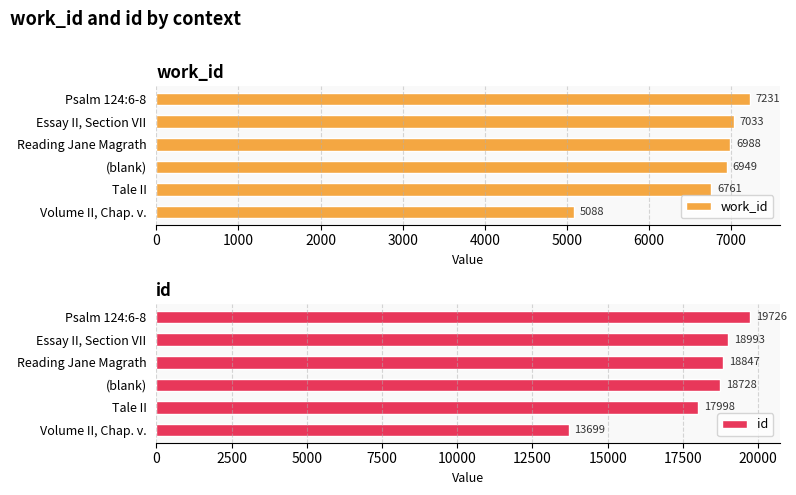

Reading right to left, transcribe all the data shown in this chart.

work_id: 7231	7033	6988	6949	6761	5088
id: 19726	18993	18847	18728	17998	13699